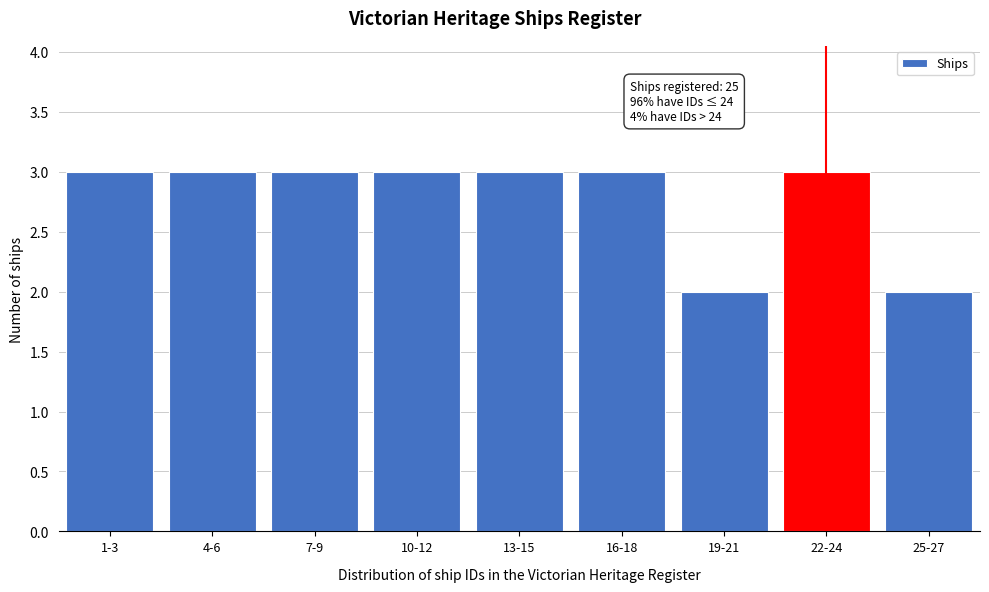

Reading left to right, list all the values displayed in this chart.

1-3=3	4-6=3	7-9=3	10-12=3	13-15=3	16-18=3	19-21=2	22-24=3	25-27=2